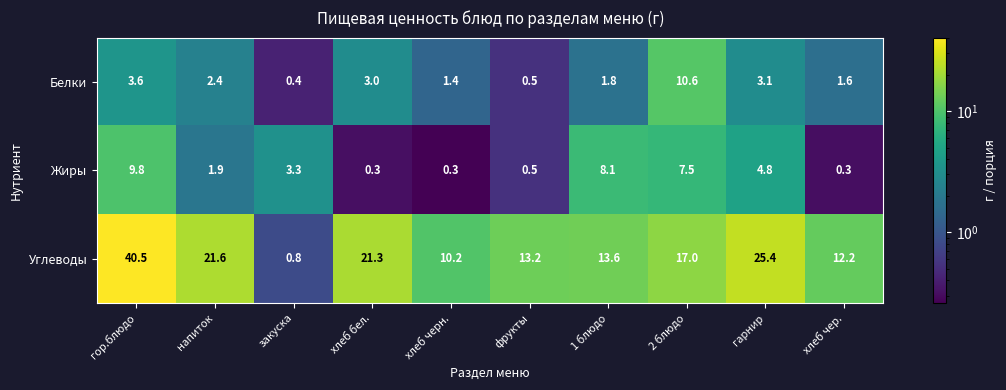

Which category has the highest value across all series?

гор.блюдо